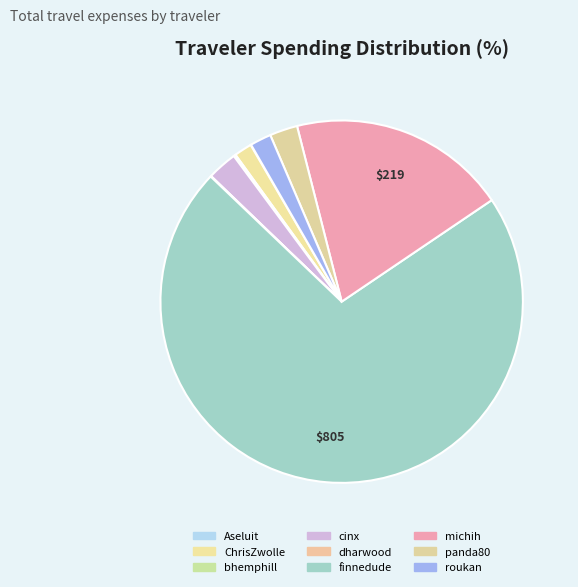

Which category has the biggest portion of the pie?

finnedude